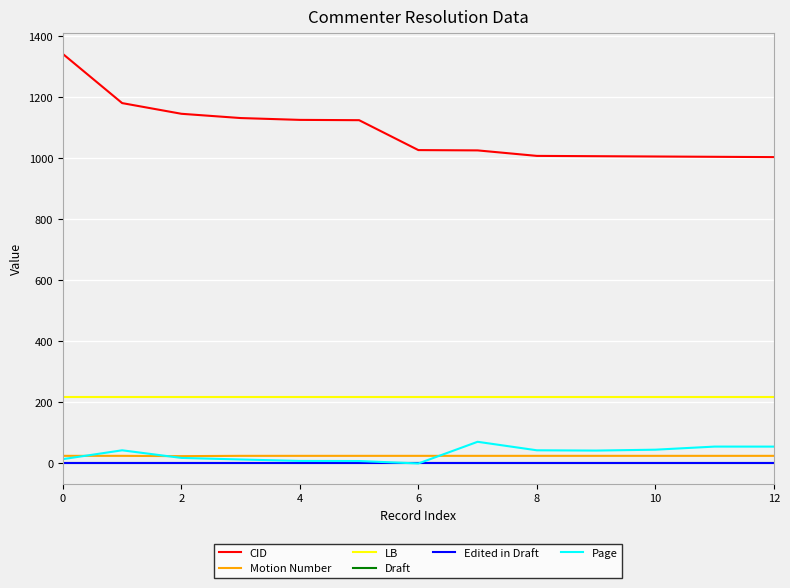

What are all the series names shown in the legend?

CID, Motion Number, LB, Draft, Edited in Draft, Page